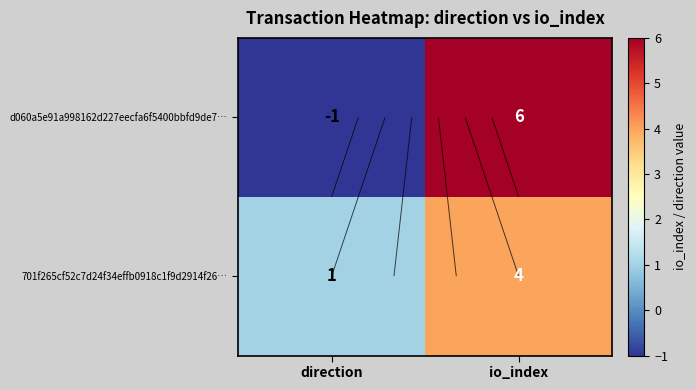

Is the value of 701f265cf52c7d24f34effb0918c1f9d2914f26… at io_index greater than the value of d060a5e91a998162d227eecfa6f5400bbfd9de7… at direction?

Yes